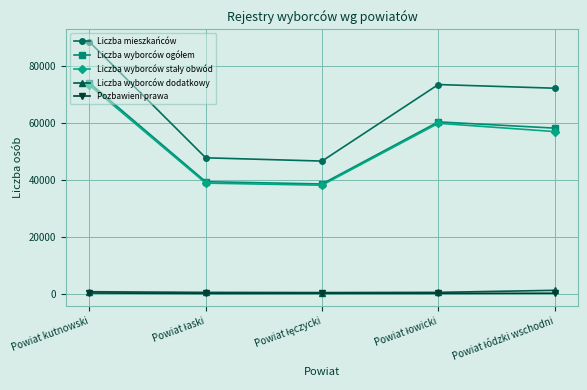

True or false: Liczba mieszkańców and Liczba wyborców dodatkowy cross at least once.

False